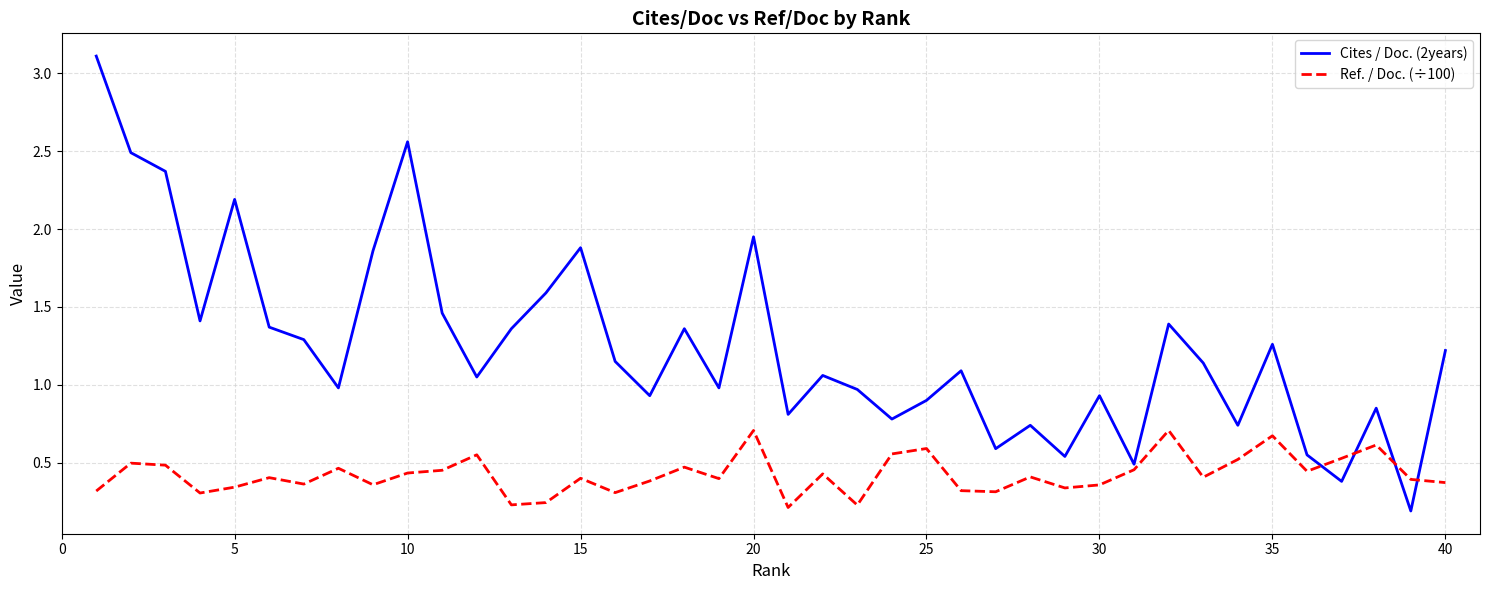

Which series has the largest range (max minus min)?

Cites / Doc. (2years)